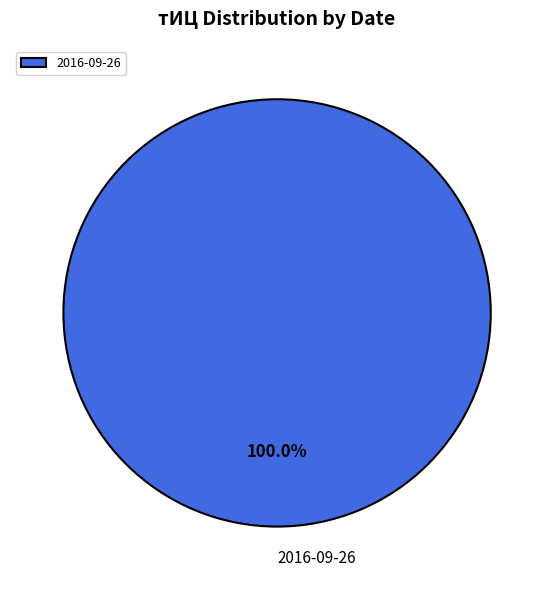

Rank the categories by value from highest to lowest.

2016-09-26